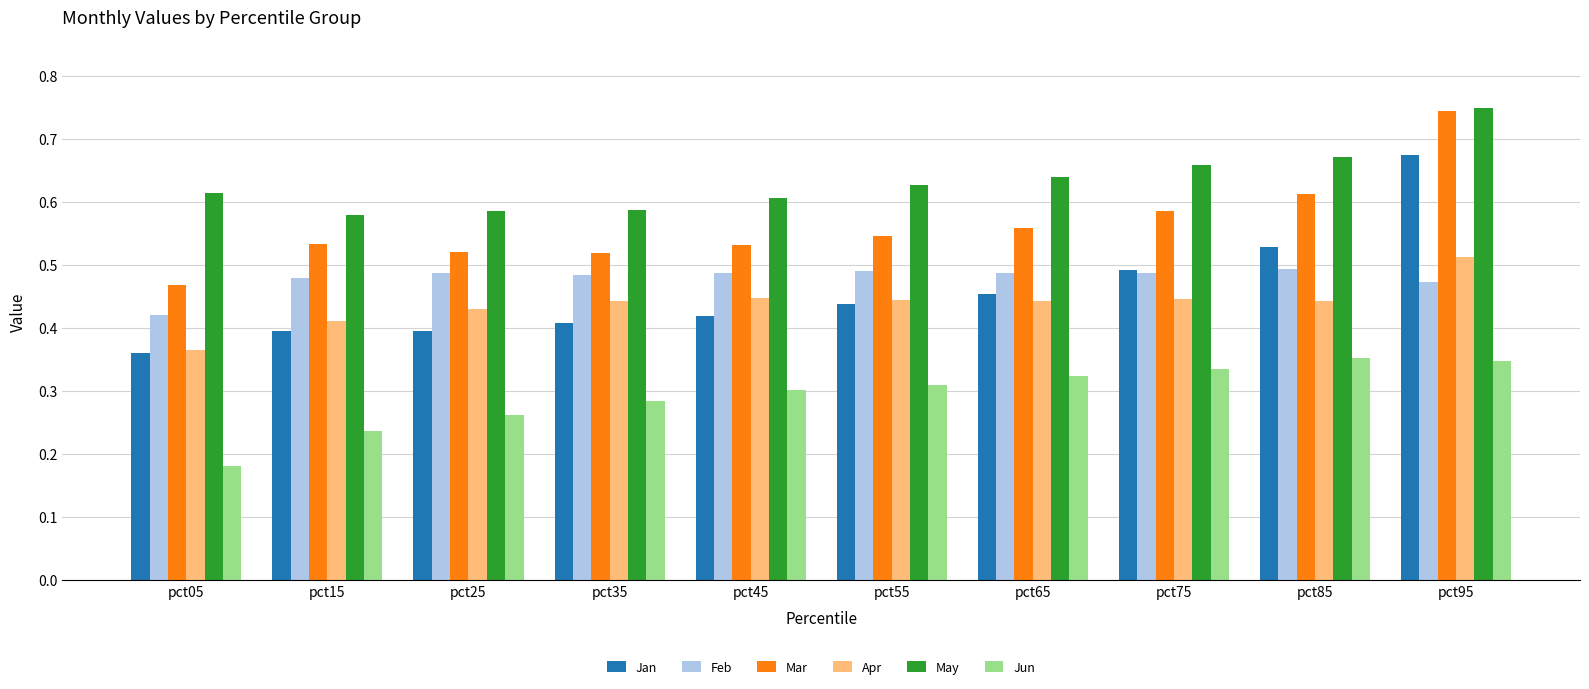

Which series has the largest range (max minus min)?

Jan